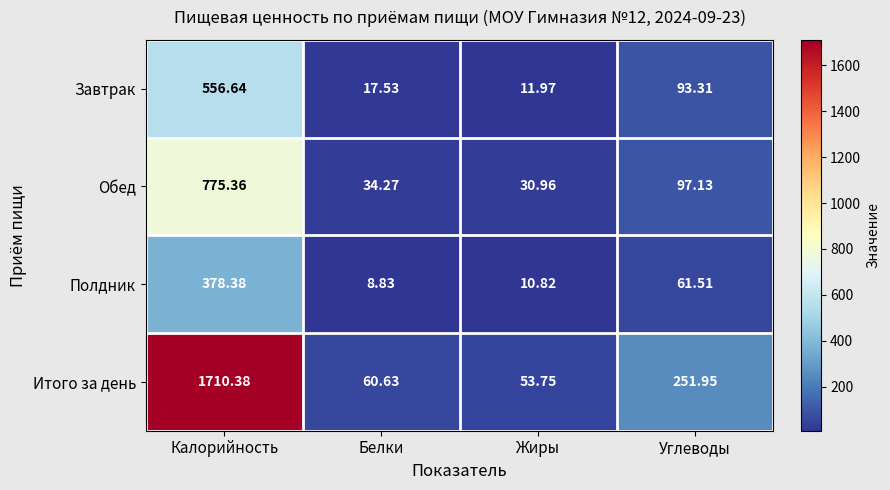

How many values in the Итого за день series exceed 251?

2